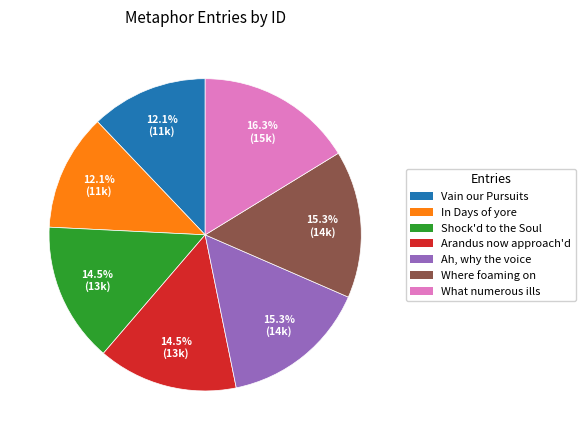

Which category has the biggest portion of the pie?

What numerous ills